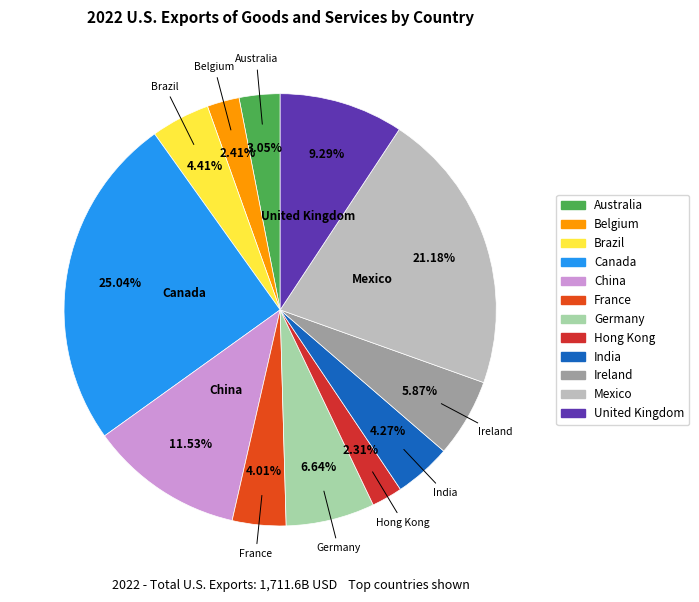

Do Mexico and Ireland together represent more than half of the pie?

No